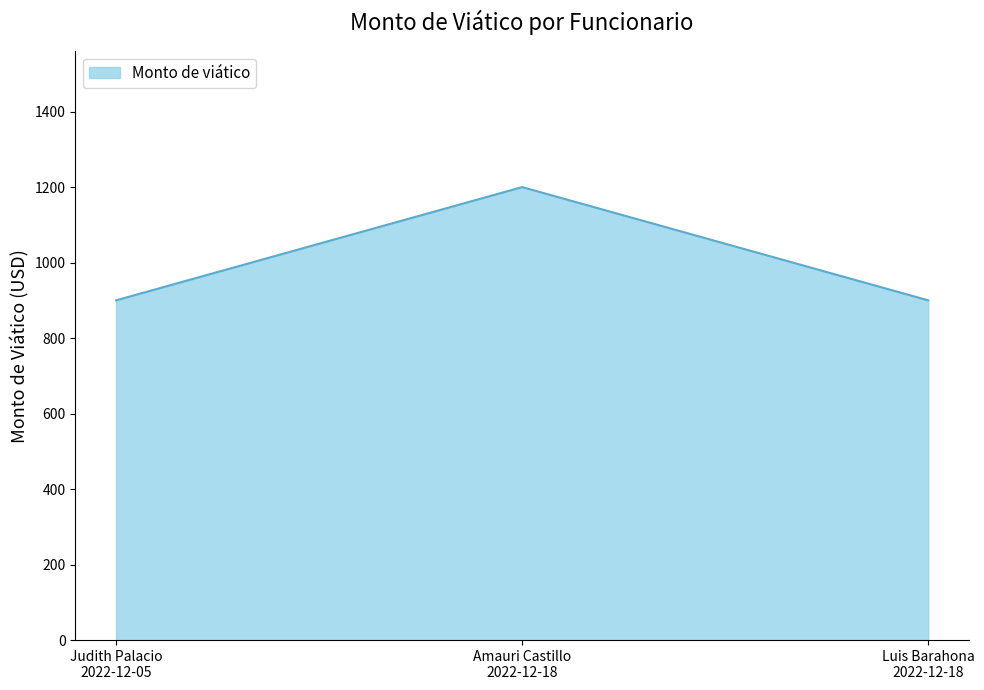

What is the smallest value displayed?

900